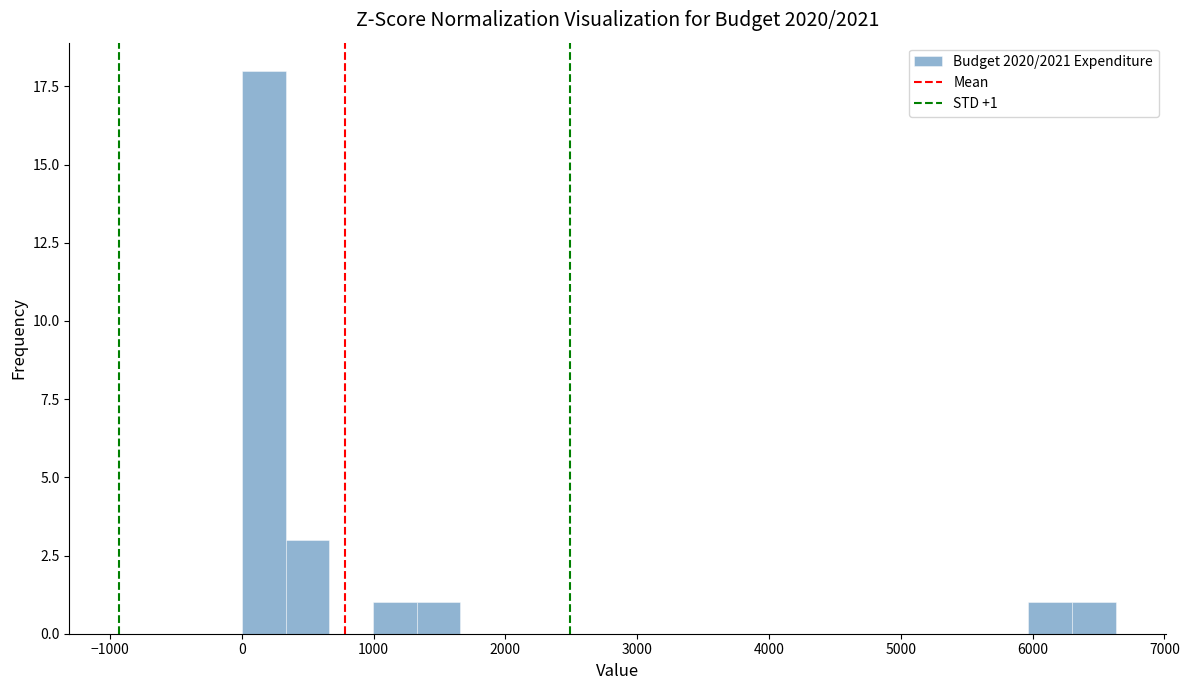

Read against the x-axis, roughly where is the centre of the tallest bar?

200